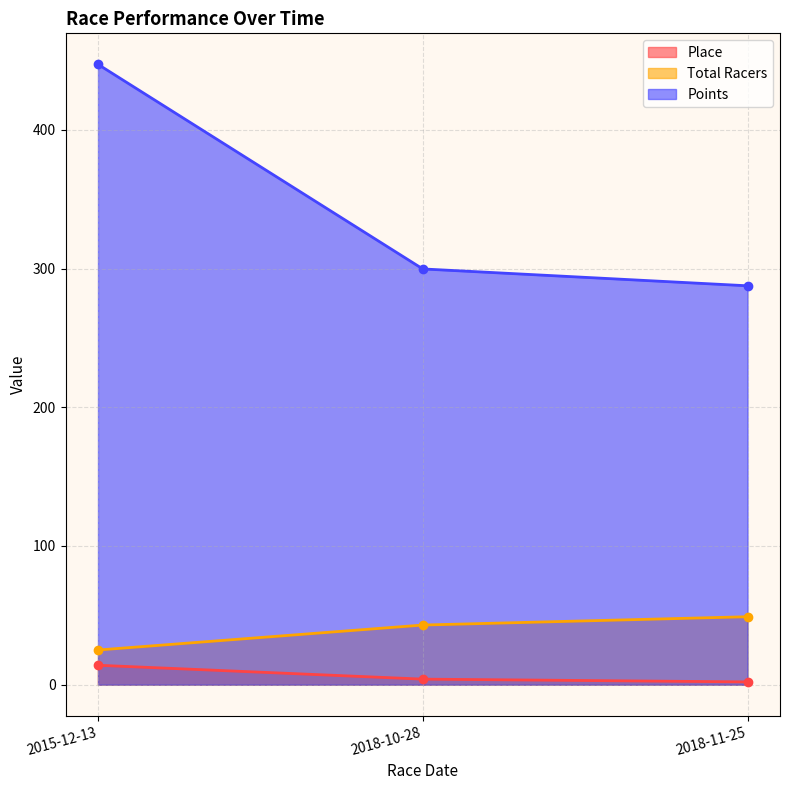

Reading right to left, what are all the values shown in this chart?

Place: 2.0	4.0	14.0
Total Racers: 49.0	43.0	25.0
Points: 287.6	299.8	447.3